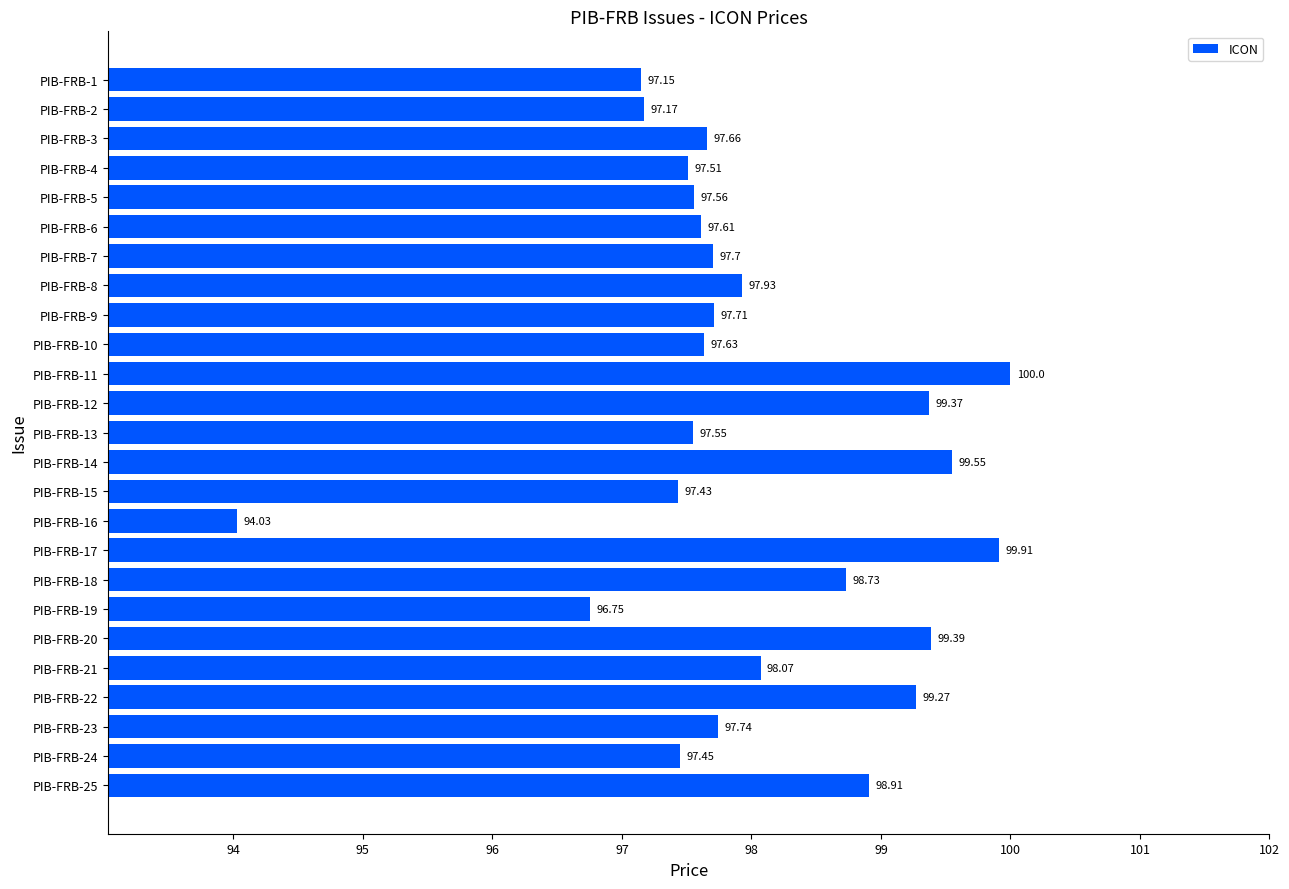

List the labels in order of value, largest first.

PIB-FRB-11, PIB-FRB-17, PIB-FRB-14, PIB-FRB-20, PIB-FRB-12, PIB-FRB-22, PIB-FRB-25, PIB-FRB-18, PIB-FRB-21, PIB-FRB-8, PIB-FRB-23, PIB-FRB-9, PIB-FRB-7, PIB-FRB-3, PIB-FRB-10, PIB-FRB-6, PIB-FRB-5, PIB-FRB-13, PIB-FRB-4, PIB-FRB-24, PIB-FRB-15, PIB-FRB-2, PIB-FRB-1, PIB-FRB-19, PIB-FRB-16